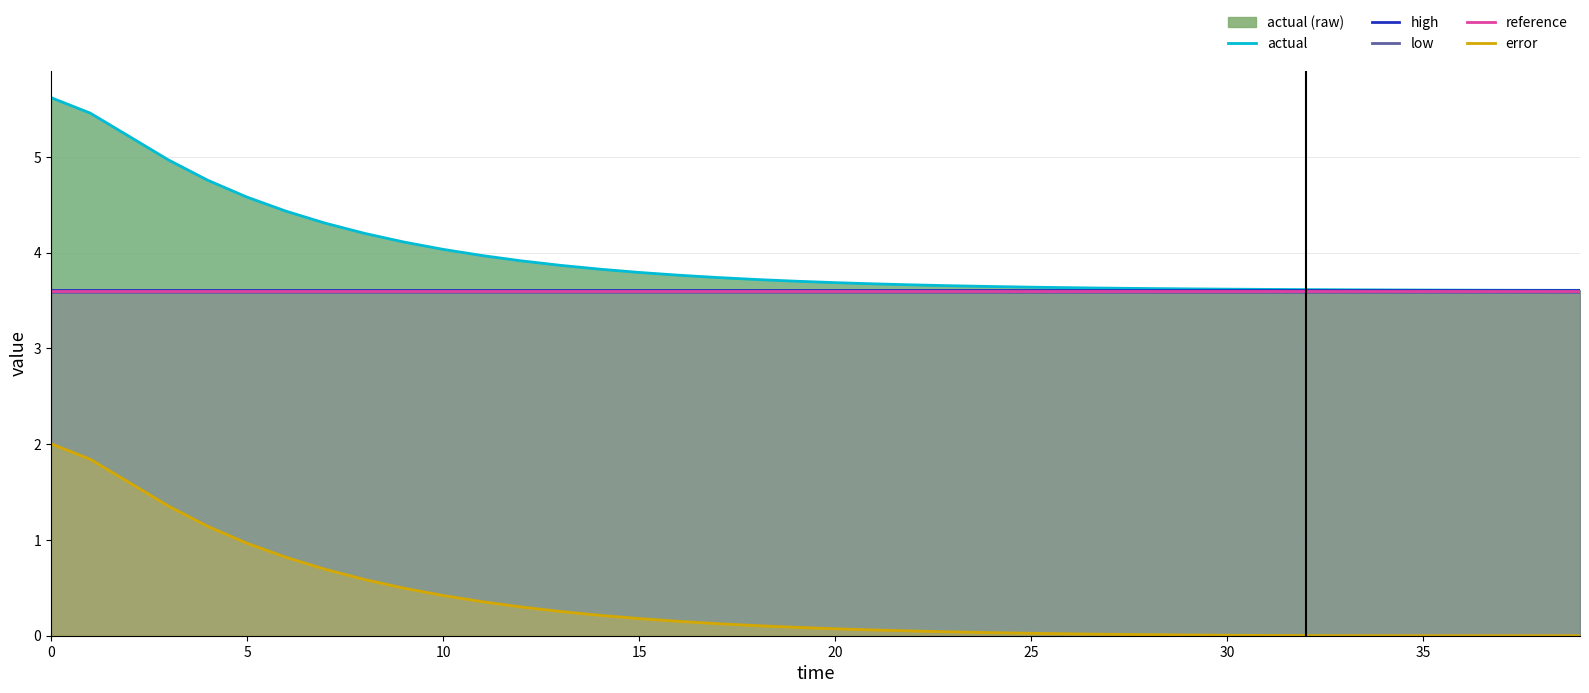

What is the sum of all high values?

144.6